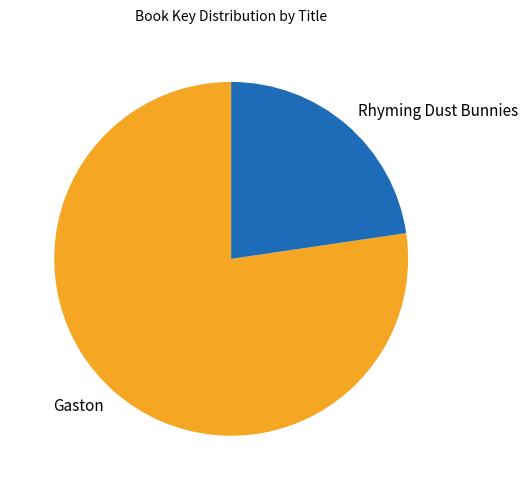

True or false: Gaston accounts for 77% of the total.

True